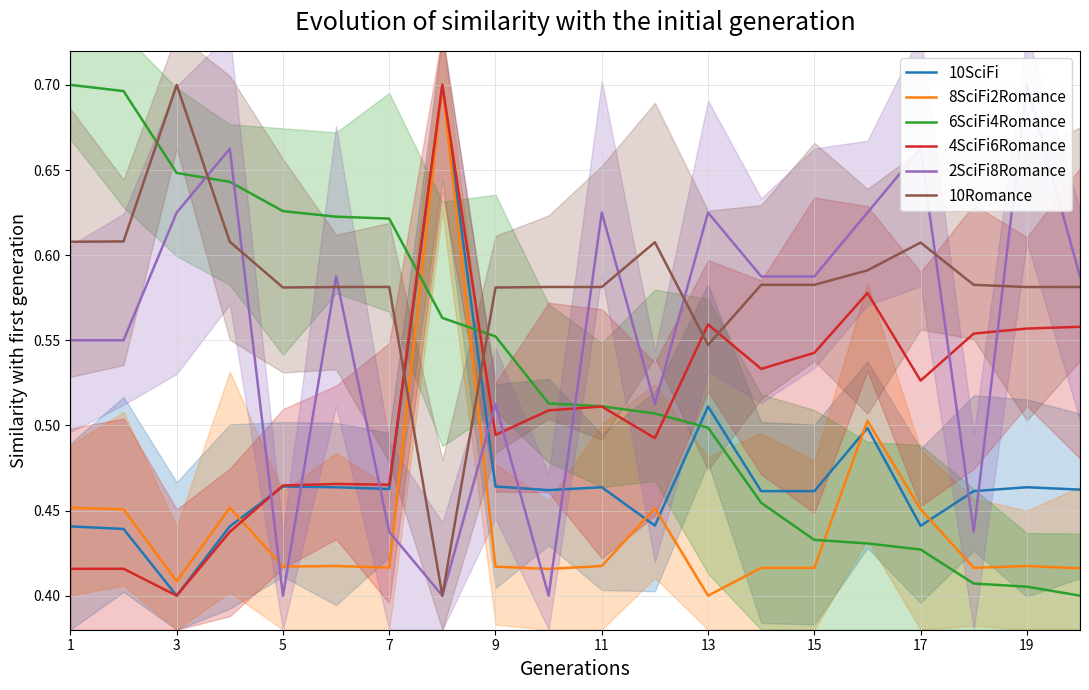

At which label is 8SciFi2Romance closest to 0?

13